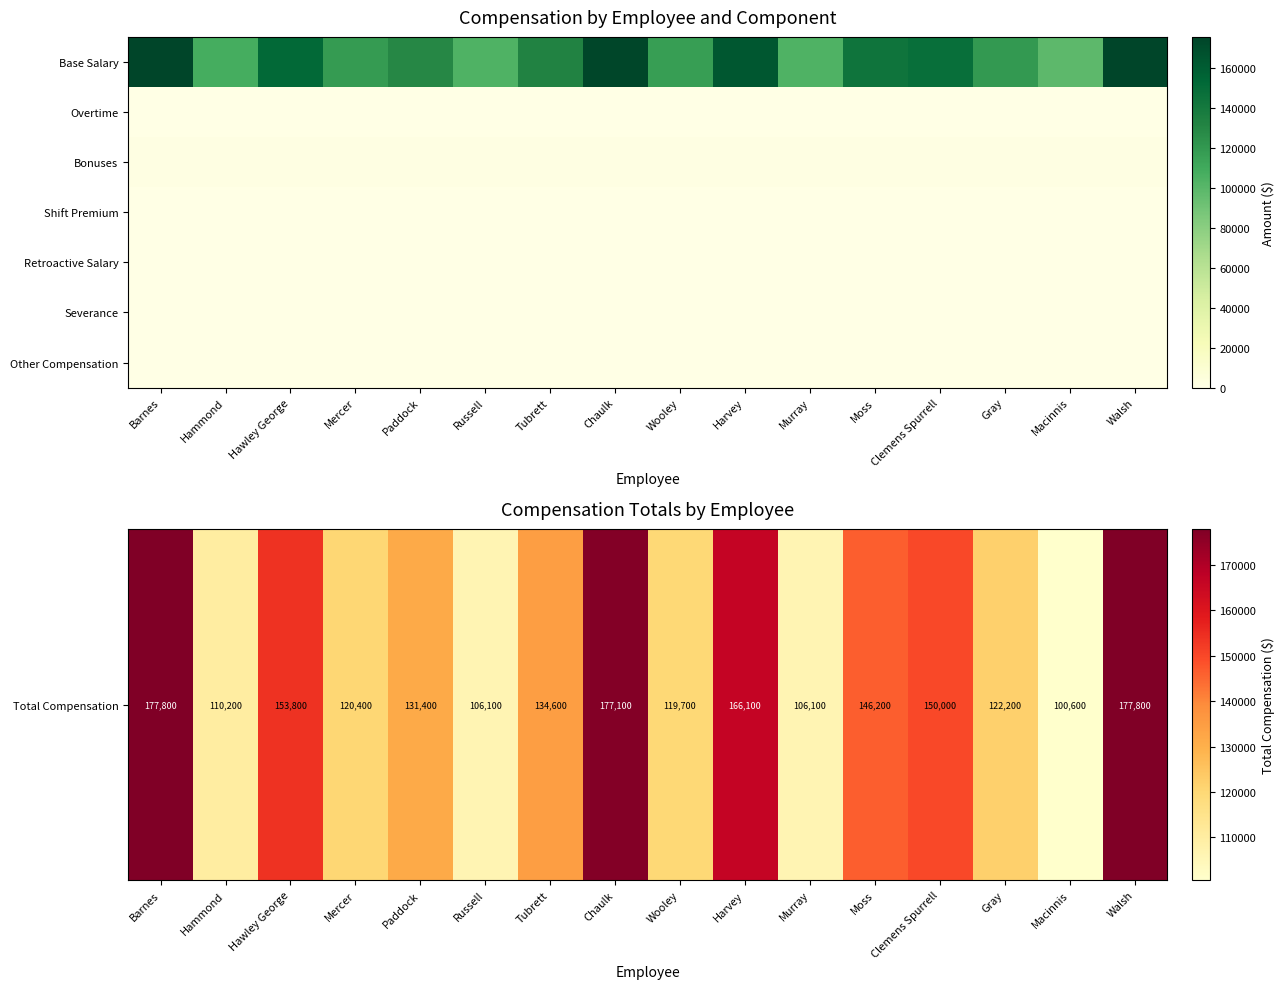

Count the number of data series in this chart.

7